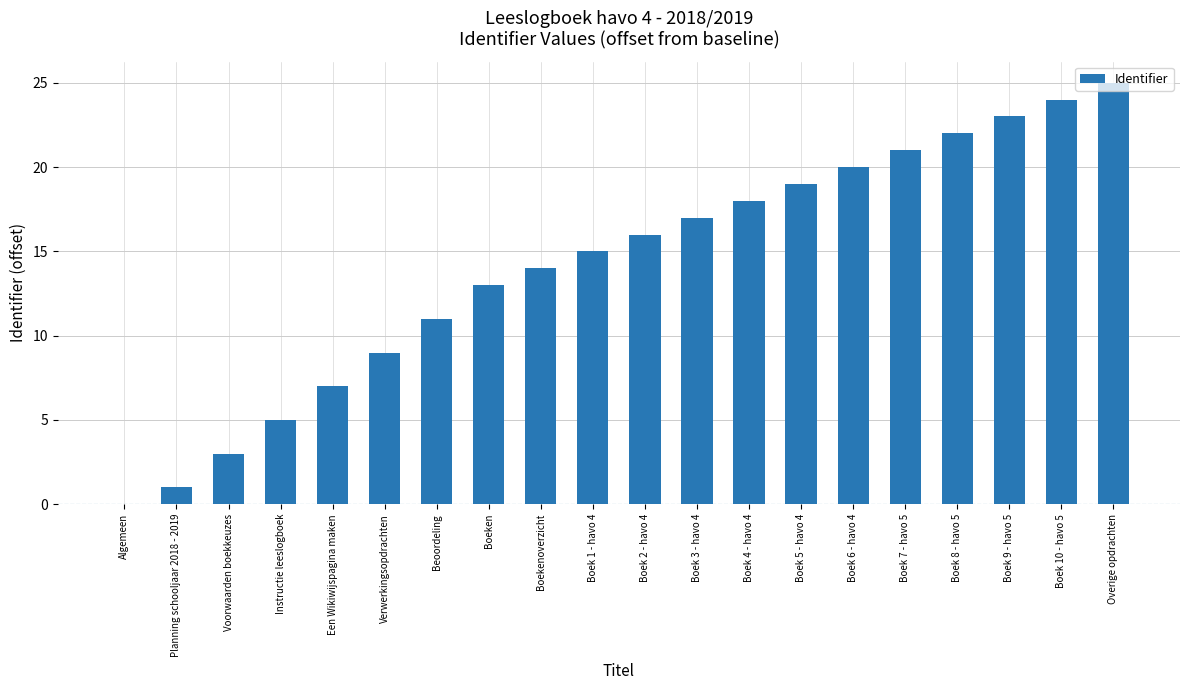

What is the sum of all values?

283